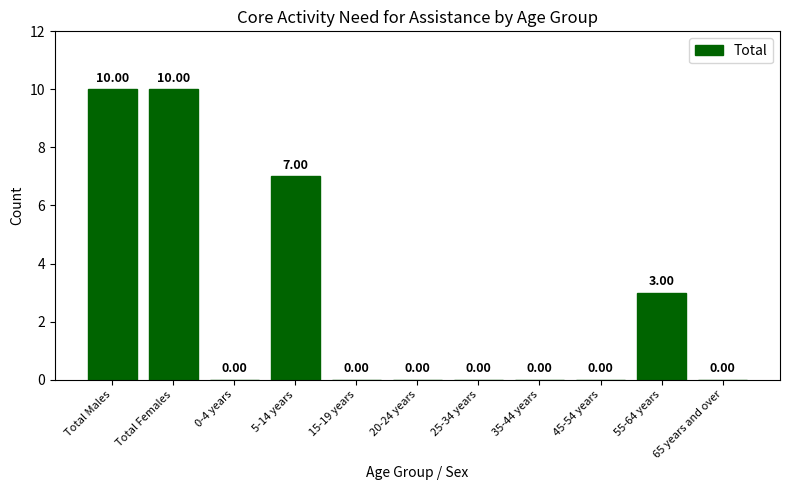

Is it true that the value at 25-34 years is -5?

False